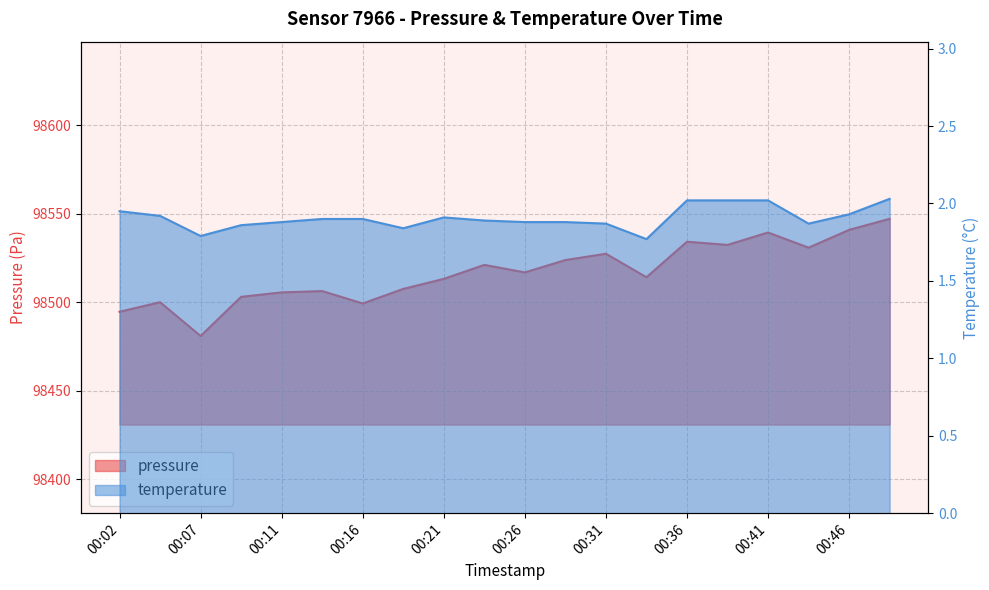

What is the lowest value of the temperature series?

1.8